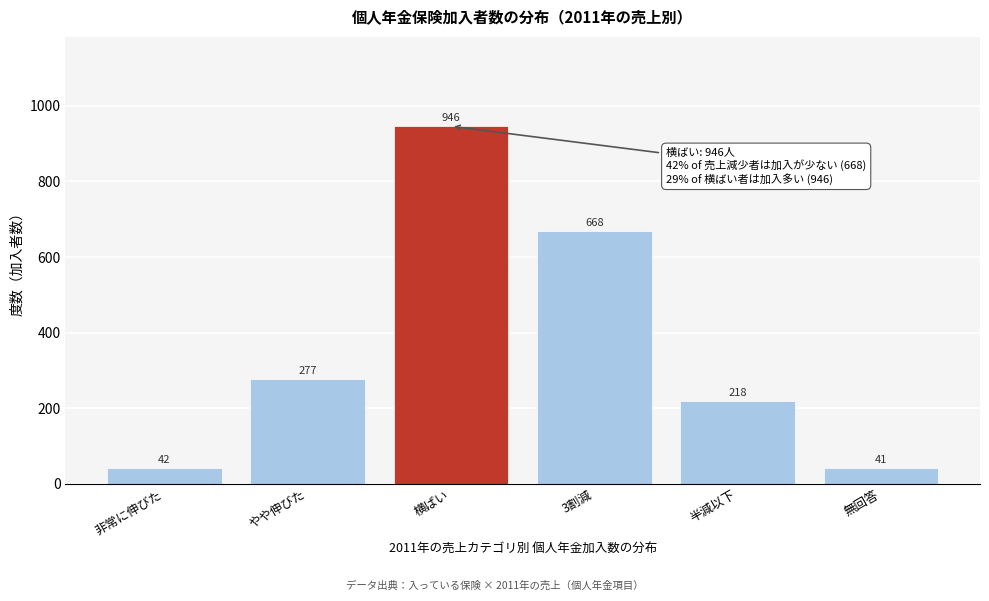

Reading left to right, list all the values displayed in this chart.

非常に伸びた=42	やや伸びた=277	横ばい=946	3割減=668	半減以下=218	無回答=41